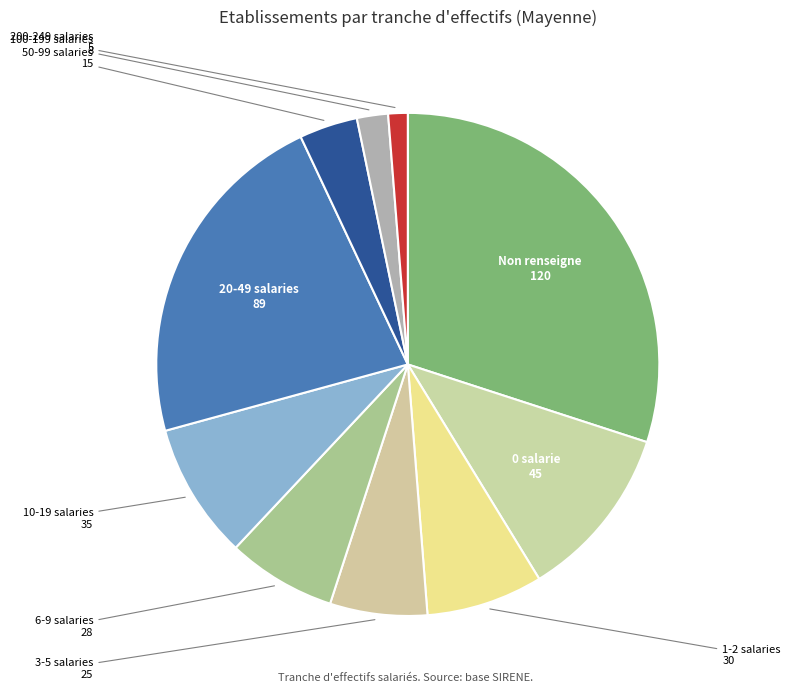

How many slices are in this pie chart?

10